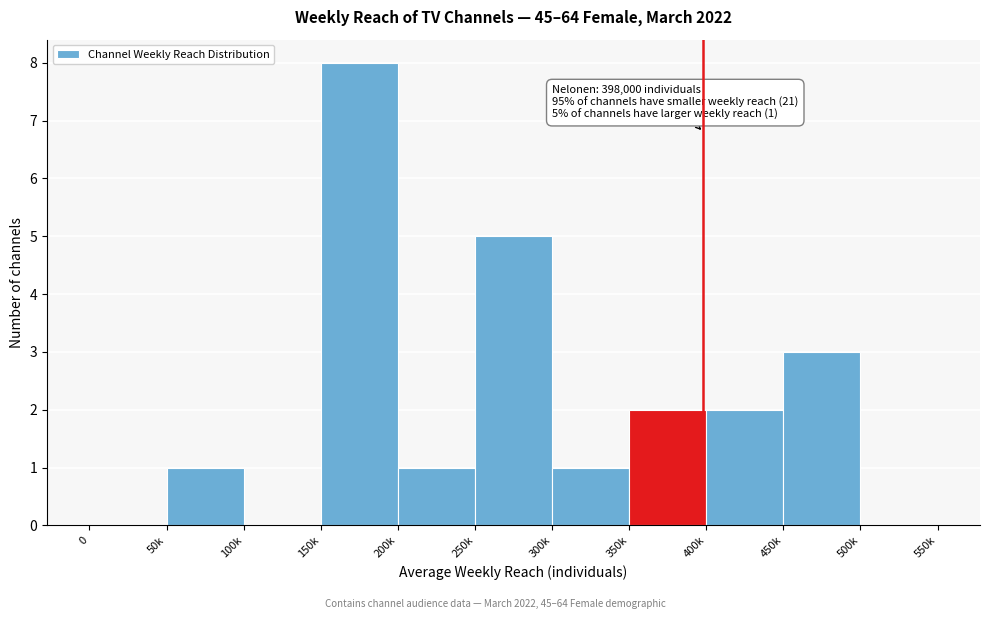

Reading left to right, what are all the values shown in this chart?

0=0	50k=1	100k=0	150k=8	200k=1	250k=5	300k=1	350k=2	400k=2	450k=3	500k=0